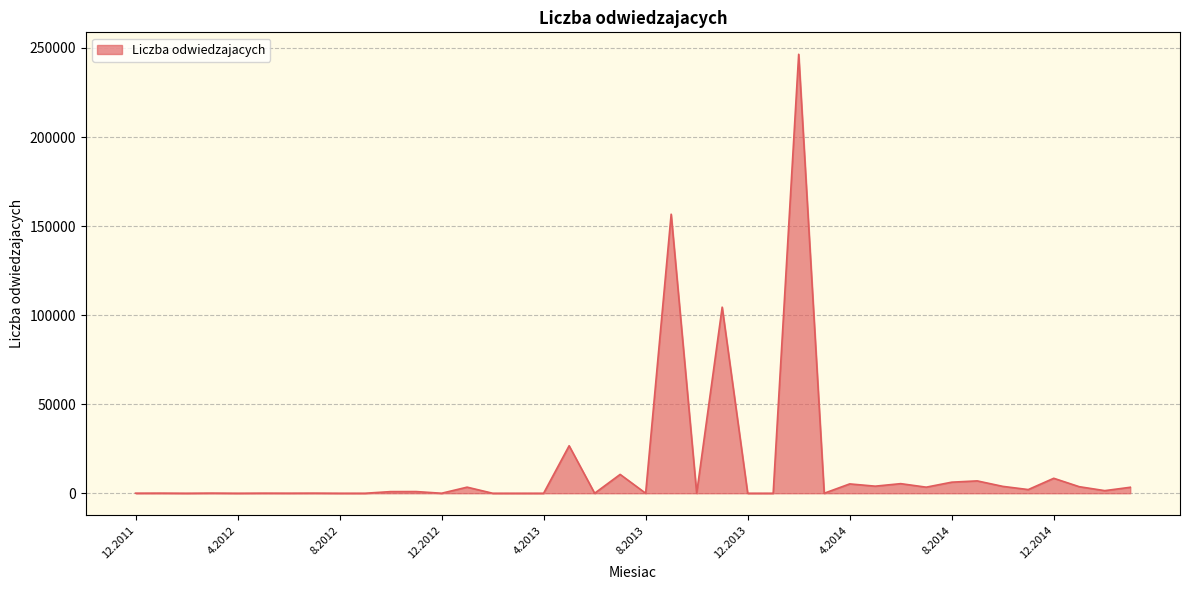

What is the greatest value displayed?

246462